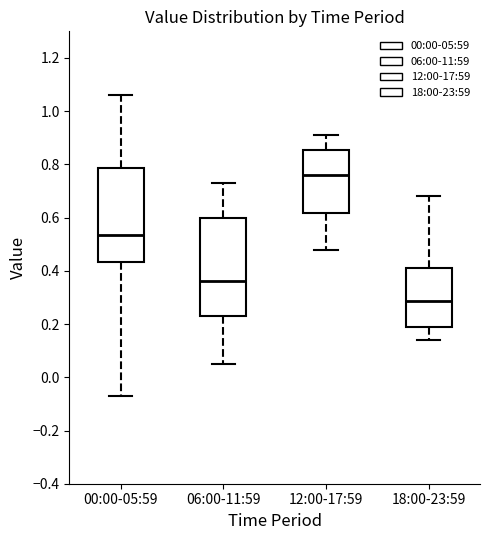

Where does the upper whisker of the box for 06:00-11:59 end on the y-axis? The values are not printed on the chart, so give them approximately, as read against the axis.

0.74